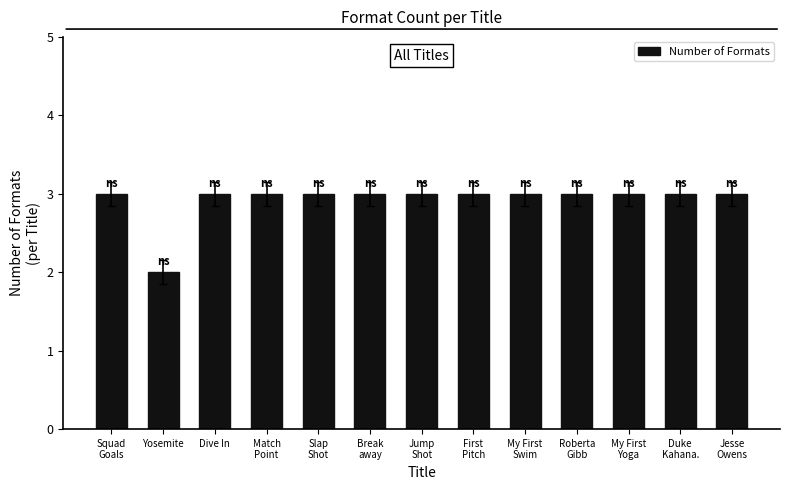

Reading right to left, list all the values displayed in this chart.

3	3	3	3	3	3	3	3	3	3	3	2	3